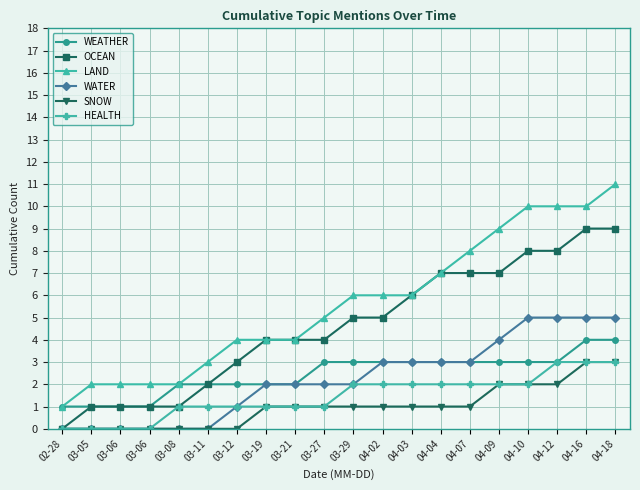

Reading right to left, transcribe all the data shown in this chart.

WEATHER: 4	4	3	3	3	3	3	3	3	3	3	2	2	2	2	2	1	1	1	1
OCEAN: 9	9	8	8	7	7	7	6	5	5	4	4	4	3	2	1	1	1	1	0
LAND: 11	10	10	10	9	8	7	6	6	6	5	4	4	4	3	2	2	2	2	1
WATER: 5	5	5	5	4	3	3	3	3	2	2	2	2	1	0	0	0	0	0	0
SNOW: 3	3	2	2	2	1	1	1	1	1	1	1	1	0	0	0	0	0	0	0
HEALTH: 3	3	3	2	2	2	2	2	2	2	1	1	1	1	1	1	0	0	0	0